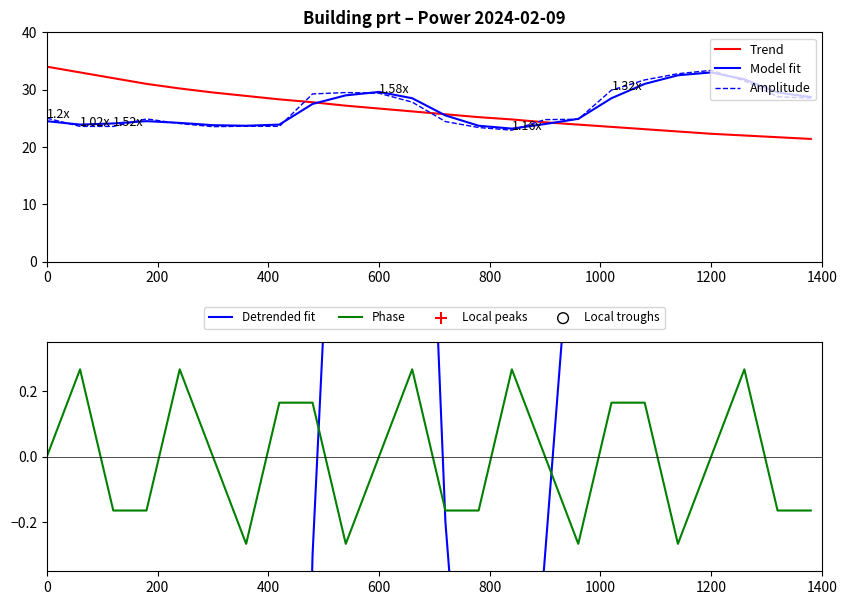

How many times do Amplitude and Trend cross each other?

3